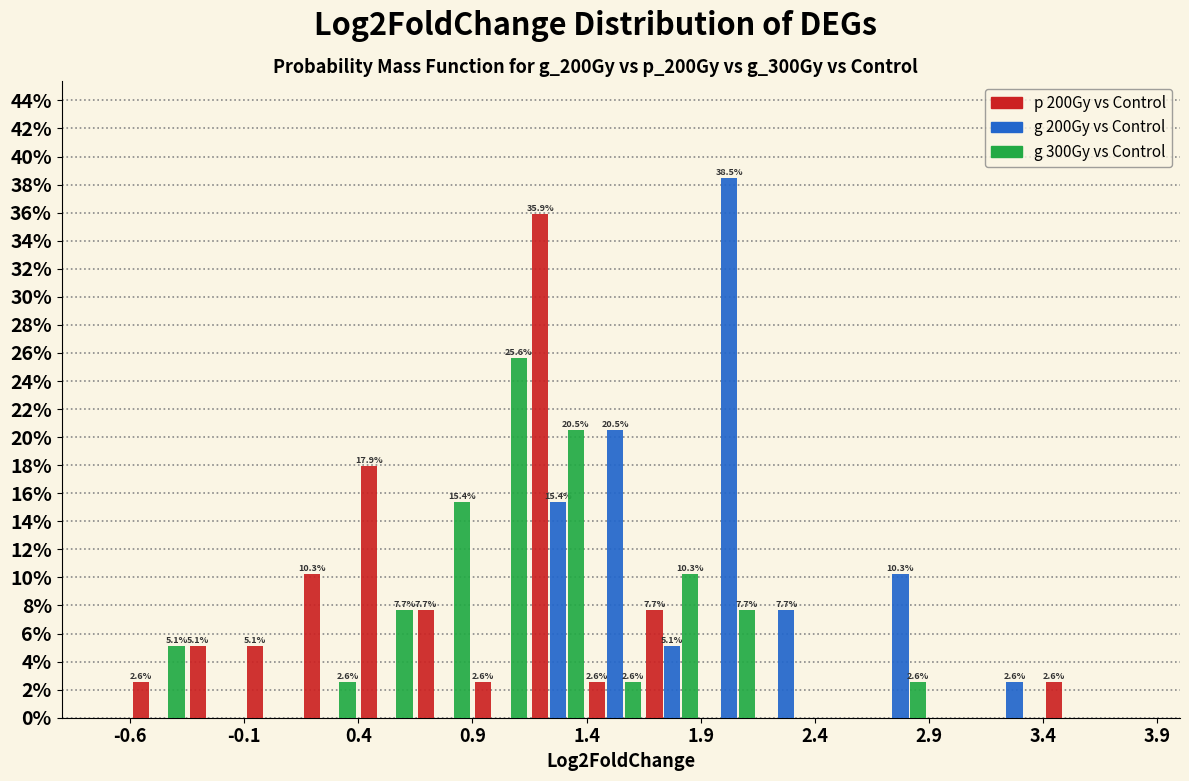

In the g 200Gy vs Control series, which range on the x-axis has the tallest bar?

1.90 to 2.15